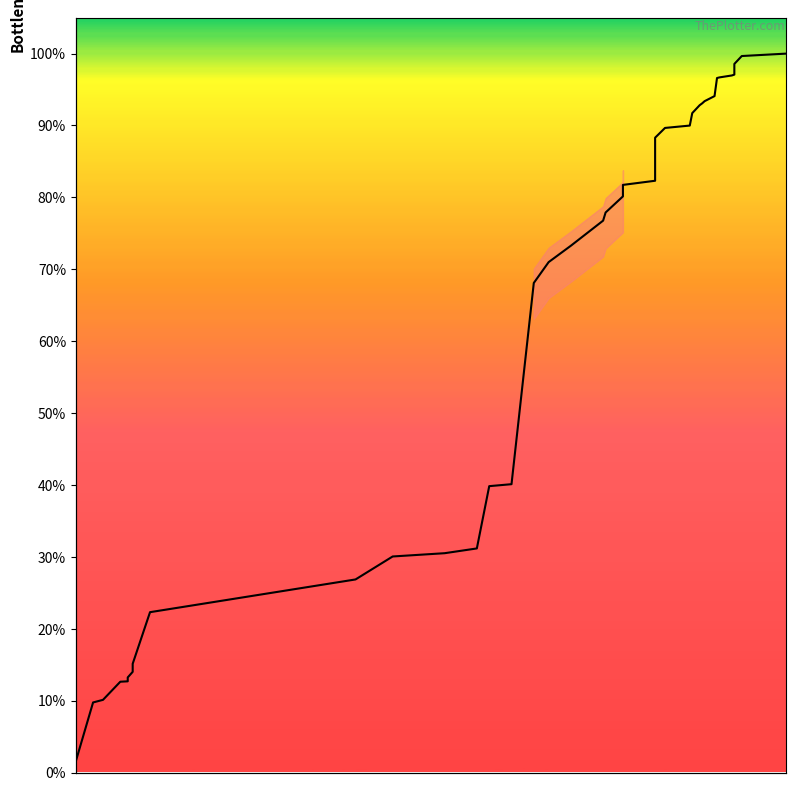

Reading left to right, list all the values displayed in this chart.

0.0	0.0	0.1	0.1	0.1	0.1	0.1	0.1	0.1	0.2	0.2	0.3	0.3	0.3	0.3	0.4	0.4	0.7	0.7	0.7	0.8	0.8	0.8	0.8	0.8	0.9	0.9	0.9	0.9	0.9	0.9	0.9	0.9	1.0	1.0	1.0	1.0	1.0	1.0	1.0